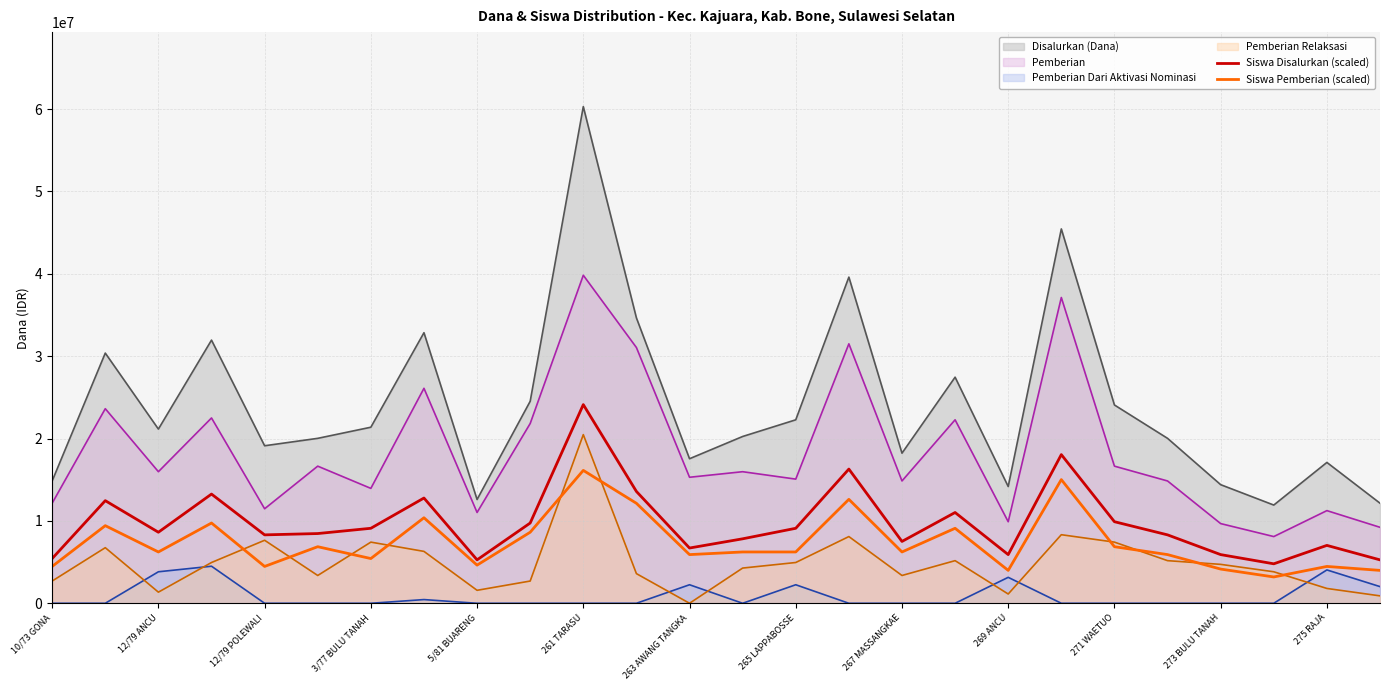

At which category does the chart reach its minimum across all series?

23